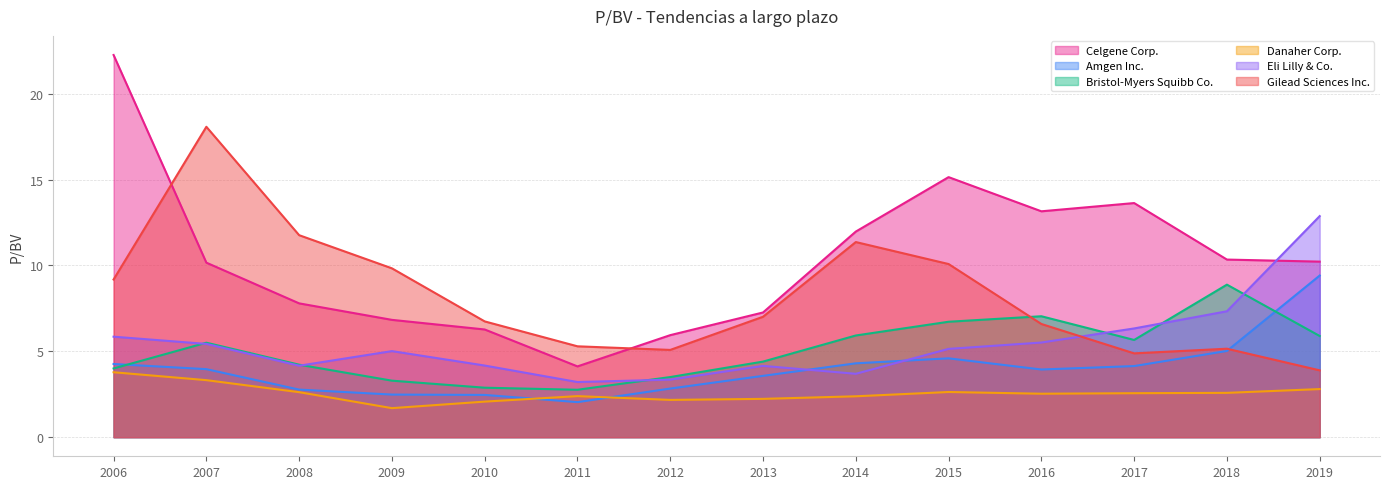

Reading right to left, list all the values displayed in this chart.

Celgene Corp.: 10.2	10.3	13.6	13.2	15.1	12.0	7.3	5.9	4.1	6.3	6.8	7.8	10.2	22.2
Amgen Inc.: 9.4	5.0	4.1	3.9	4.6	4.3	3.6	2.8	2.0	2.5	2.5	2.8	4.0	4.3
Bristol-Myers Squibb Co.: 5.9	8.9	5.7	7.0	6.7	5.9	4.4	3.5	2.8	2.9	3.3	4.2	5.5	4.0
Danaher Corp.: 2.8	2.6	2.6	2.5	2.6	2.4	2.2	2.2	2.4	2.1	1.7	2.6	3.3	3.8
Eli Lilly & Co.: 12.9	7.3	6.3	5.5	5.1	3.7	4.2	3.4	3.2	4.2	5.0	4.2	5.4	5.8
Gilead Sciences Inc.: 3.9	5.2	4.9	6.6	10.1	11.4	7.0	5.1	5.3	6.7	9.8	11.8	18.1	9.2